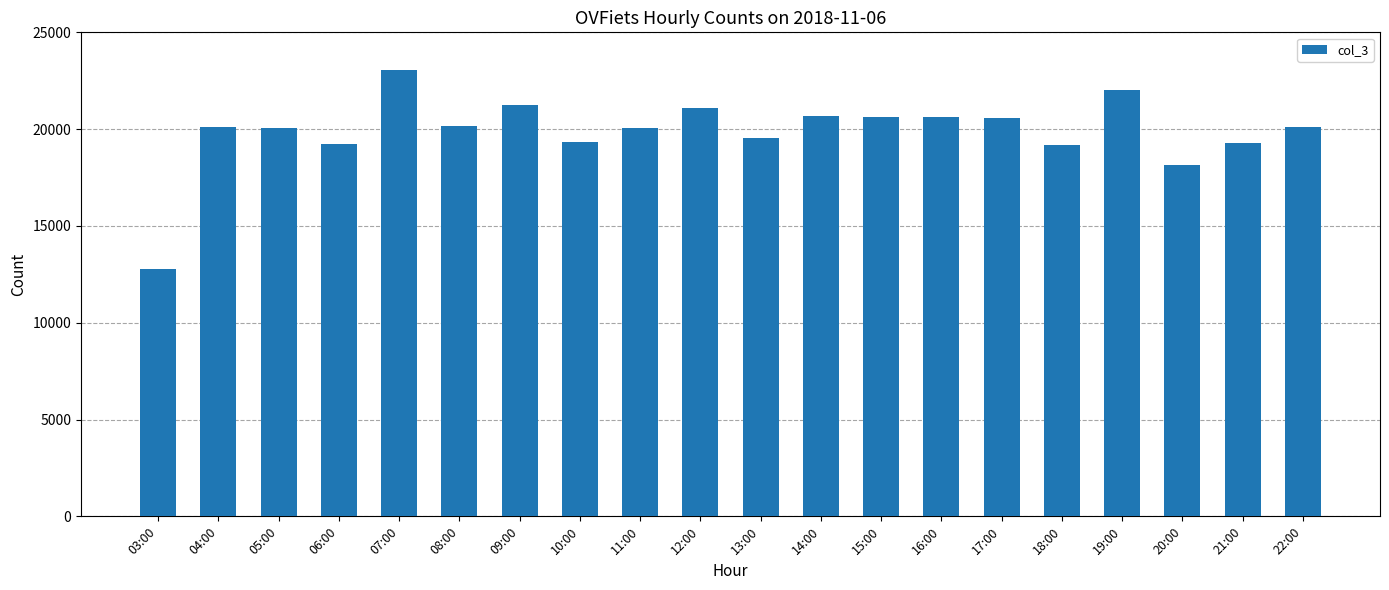

What is the sum of all values?

397898